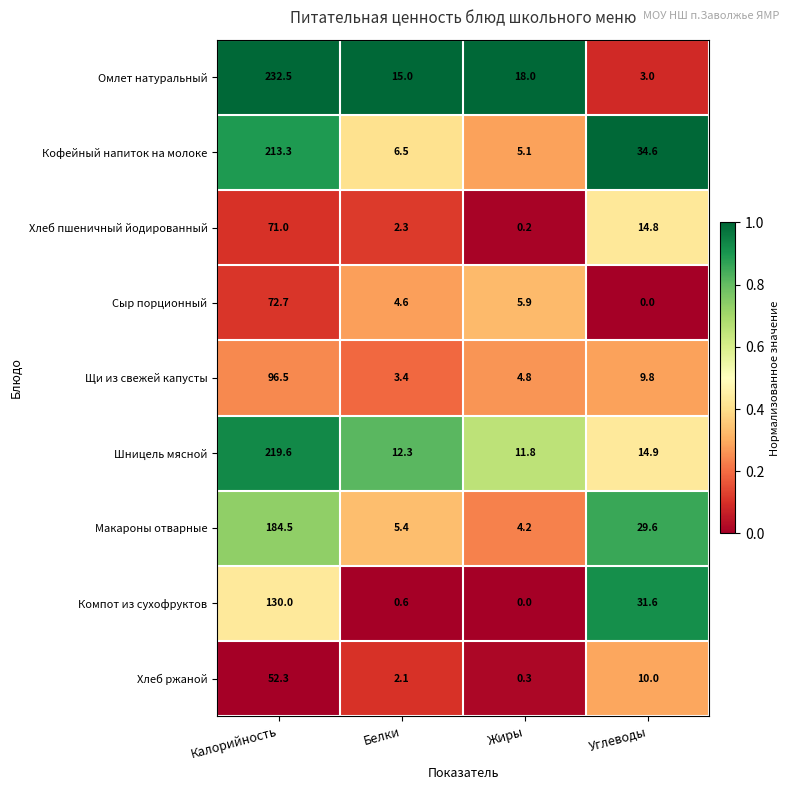

At which label does Макароны отварные first exceed 29?

Калорийность